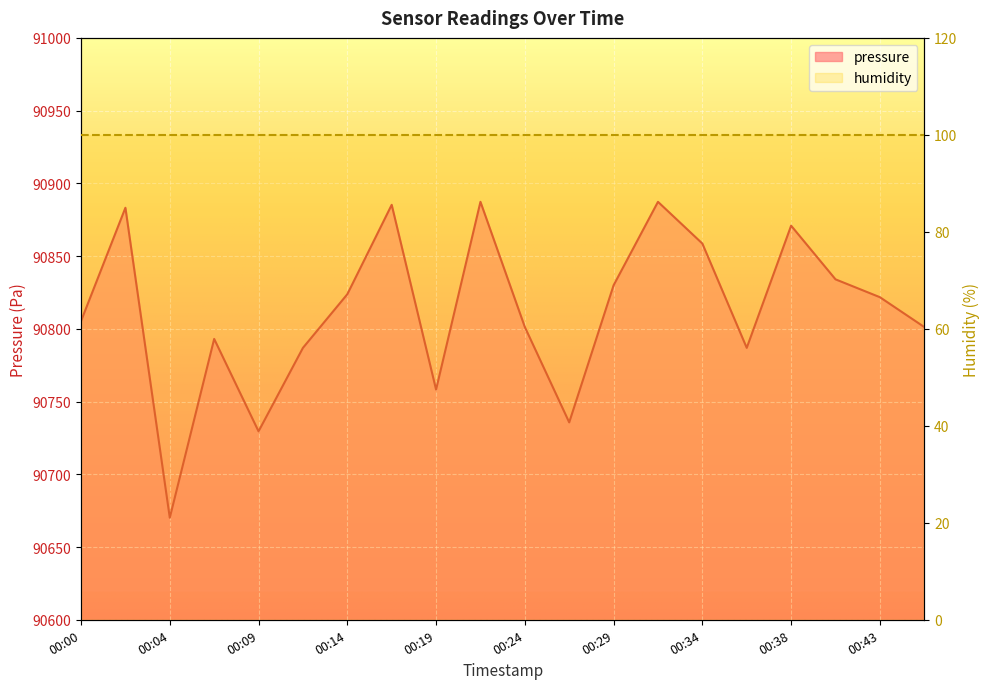

True or false: the data has more than 0 interior local peaks.

True